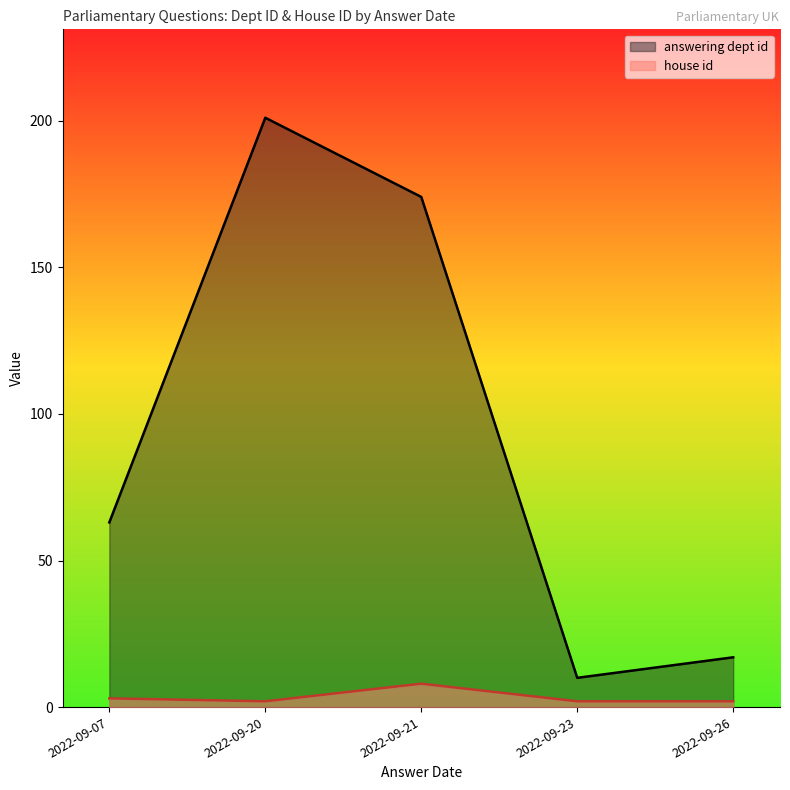

True or false: house id and answering dept id intersect in this chart.

False